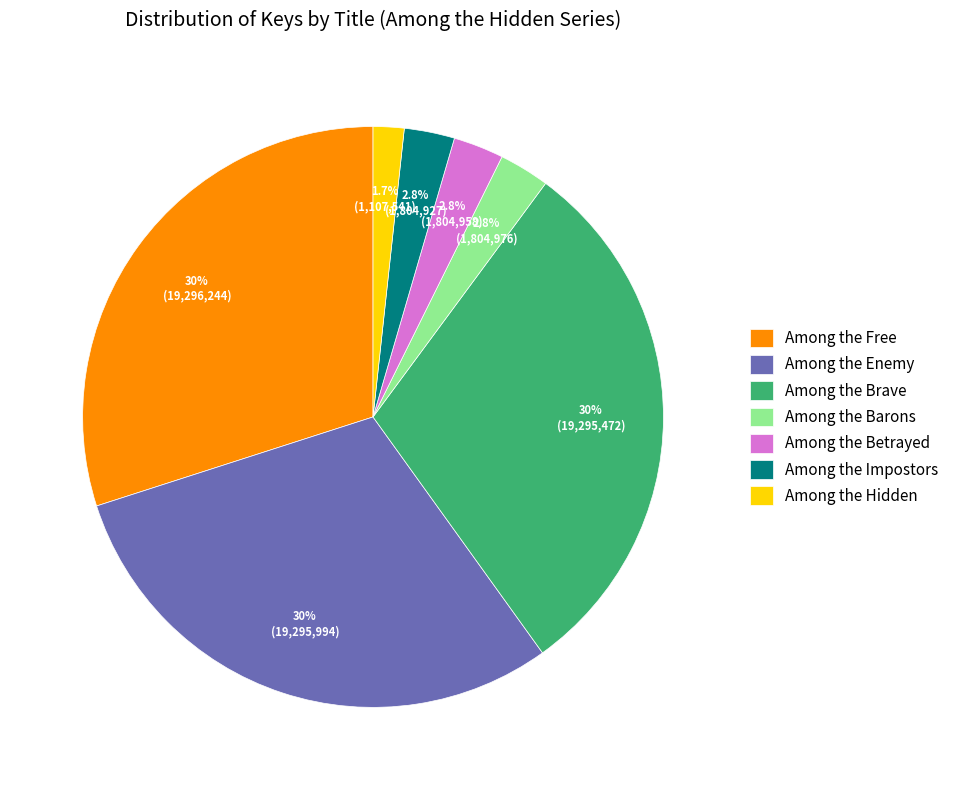

To the nearest percent, what is the average slice percentage?

14%